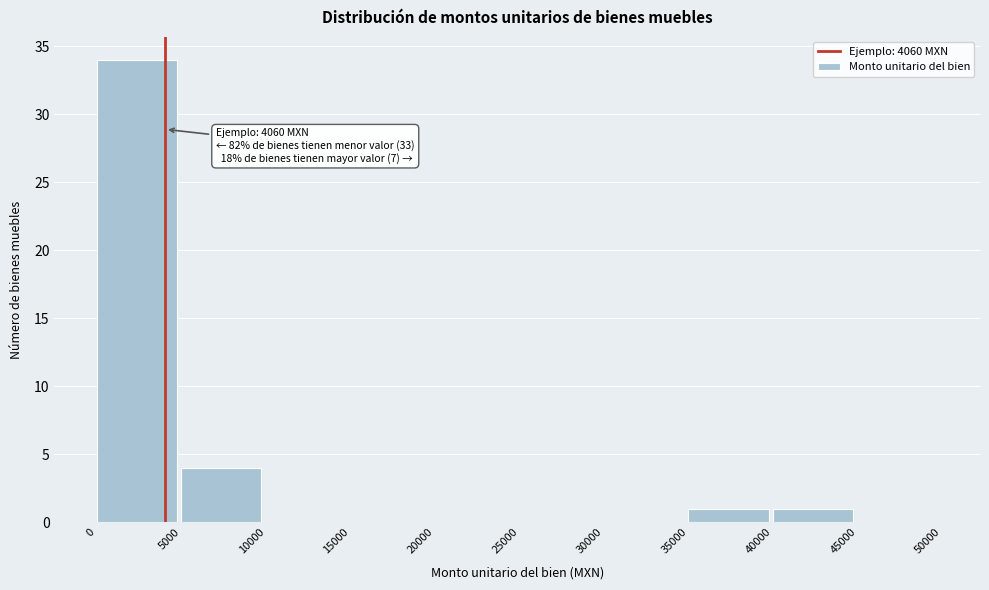

Over which range of the x-axis is the bar tallest?

0 to 5000